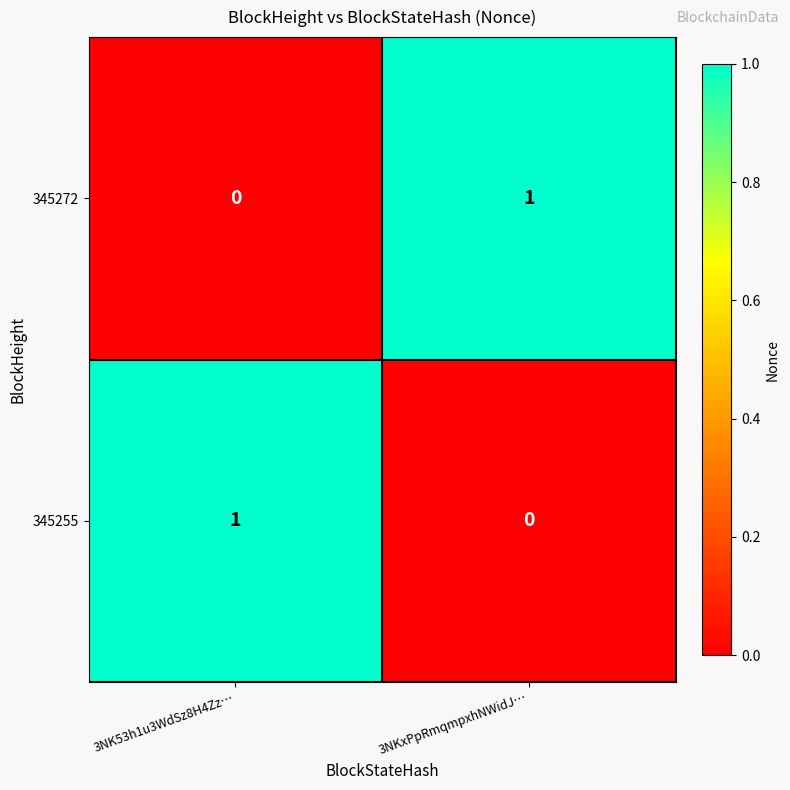

At which label does 345255 reach its peak?

3NK53h1u3WdSz8H4Zz…